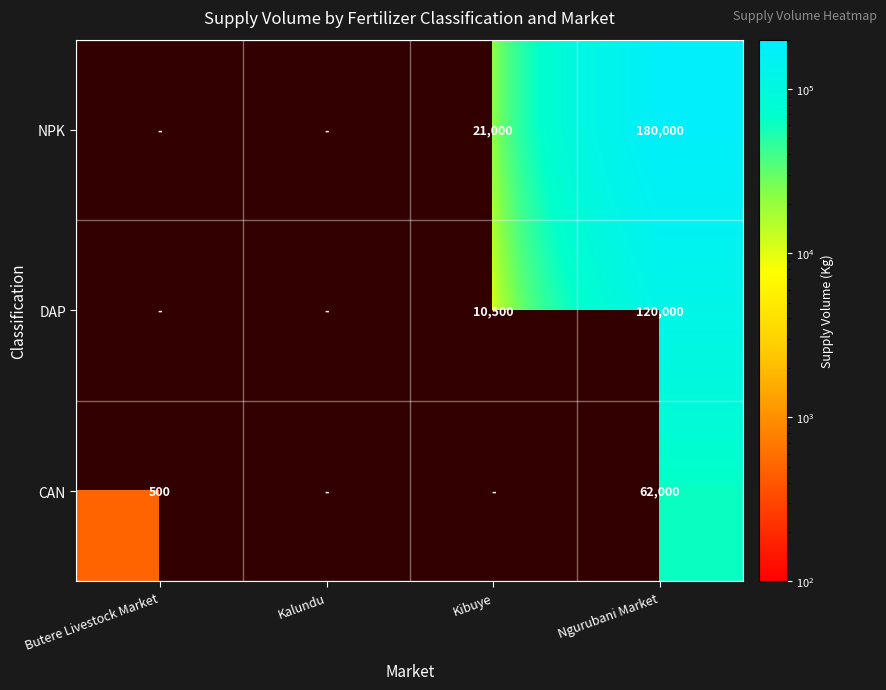

What is the difference between the highest and lowest values at Ngurubani Market?

118000